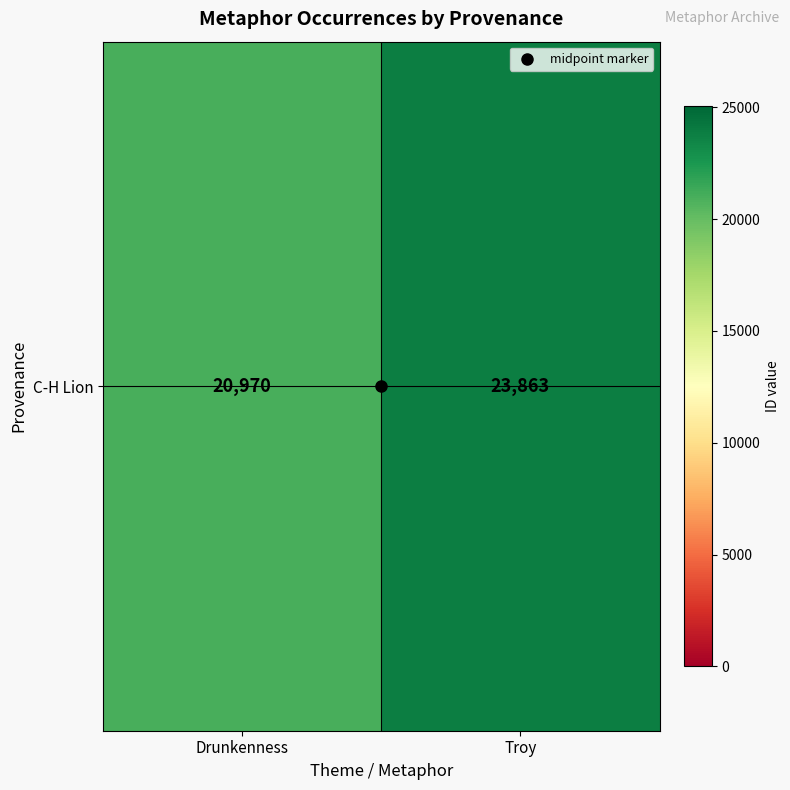

How many values are between 20970 and 23863?

2